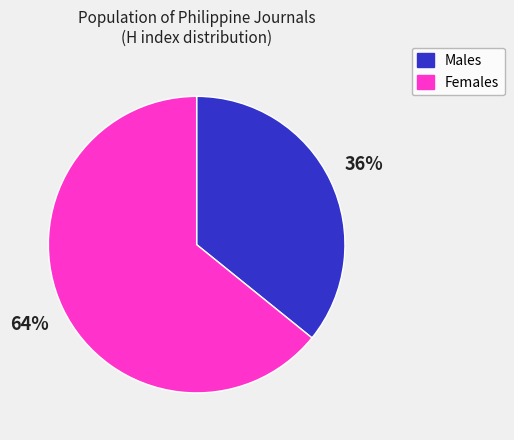

To the nearest percent, what is the difference between the largest and smallest slice percentages?

28%